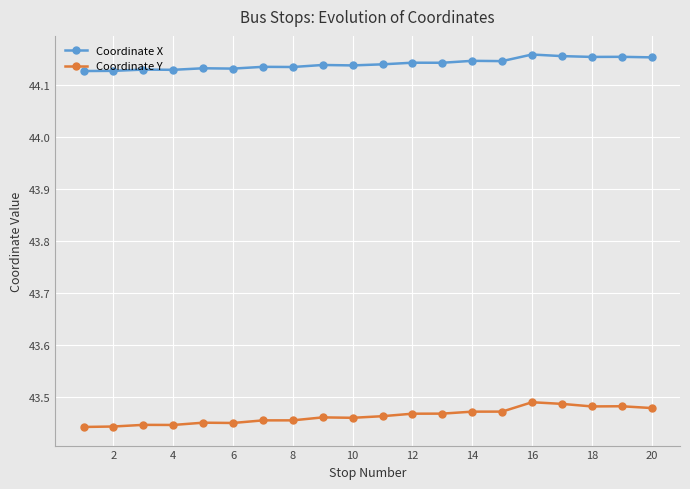

List the series in order of their overall mean, highest first.

Coordinate X, Coordinate Y